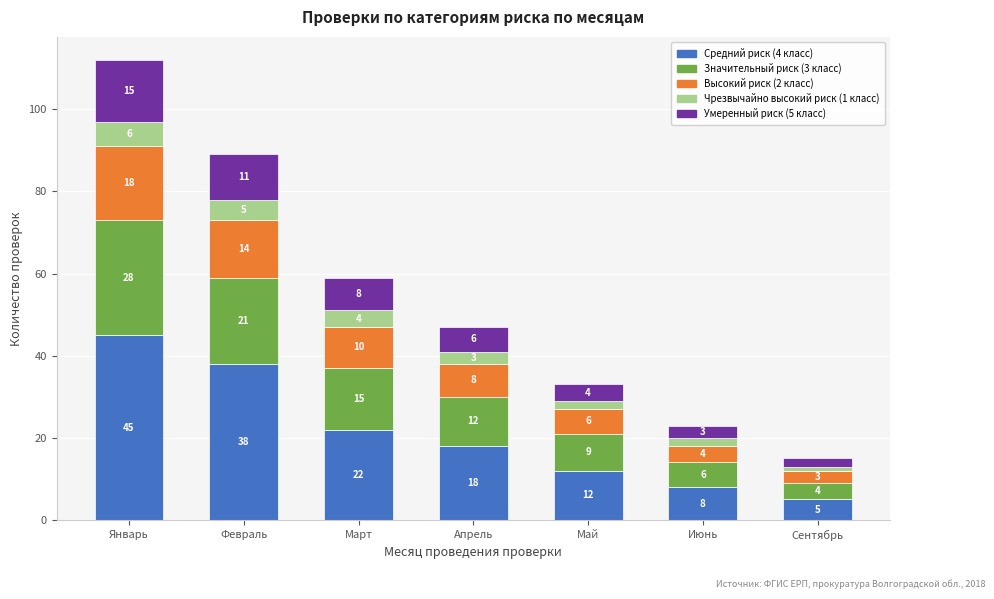

At which label does Средний риск (4 класс) reach its peak?

Январь